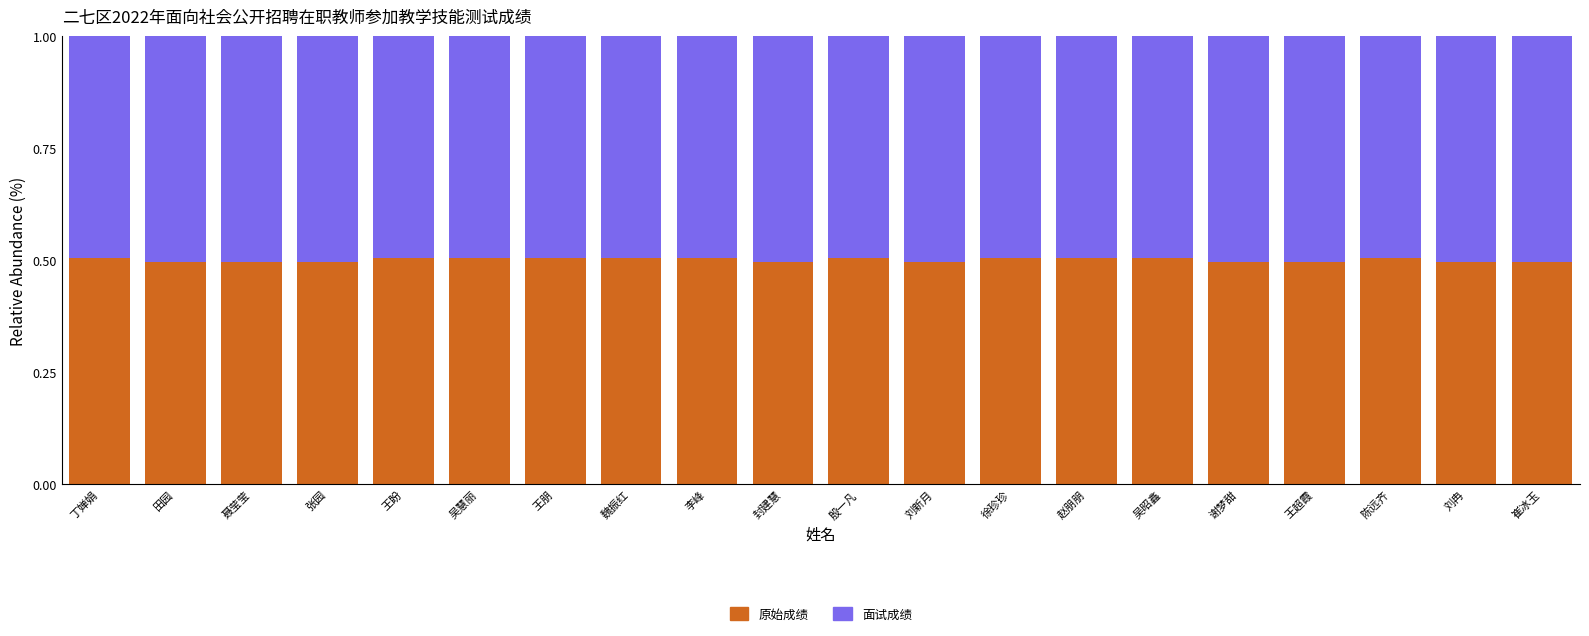

What is the total value across all series at 吴慧丽?

1.0